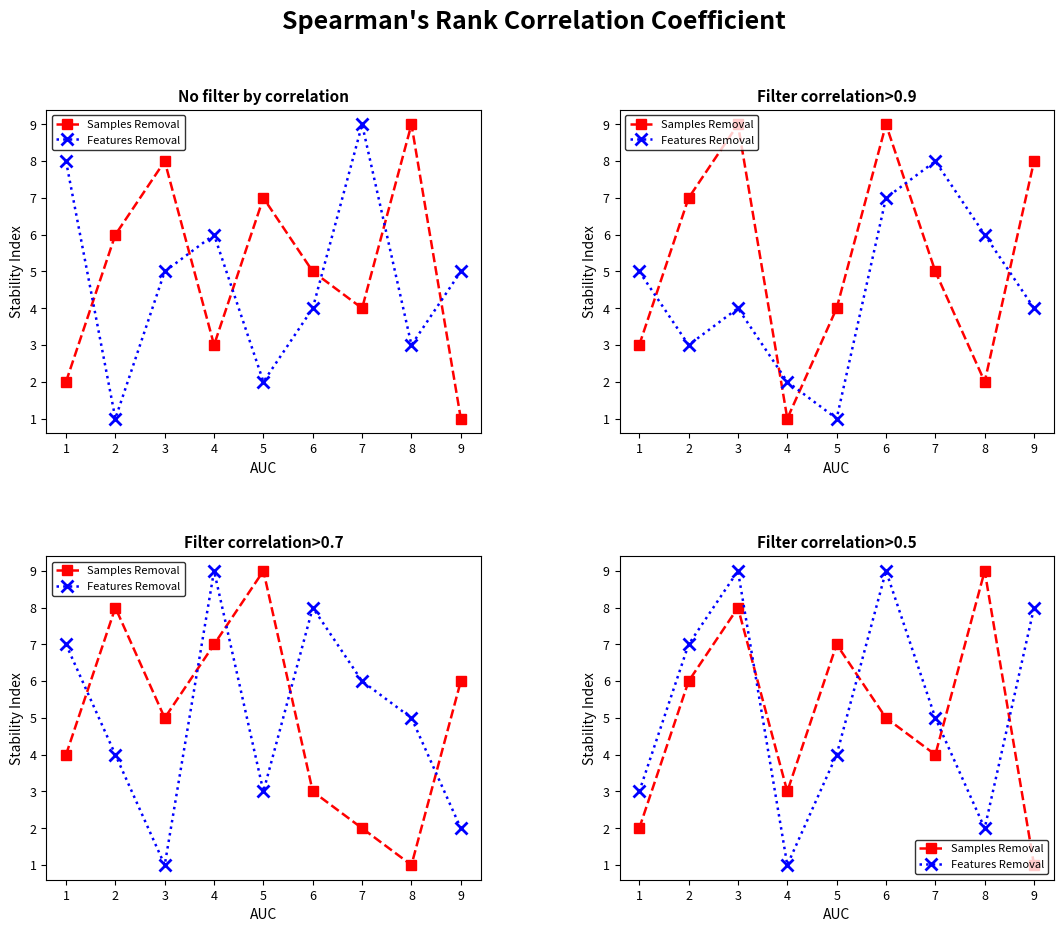

How many Features Removal values are between 3 and 8?

5